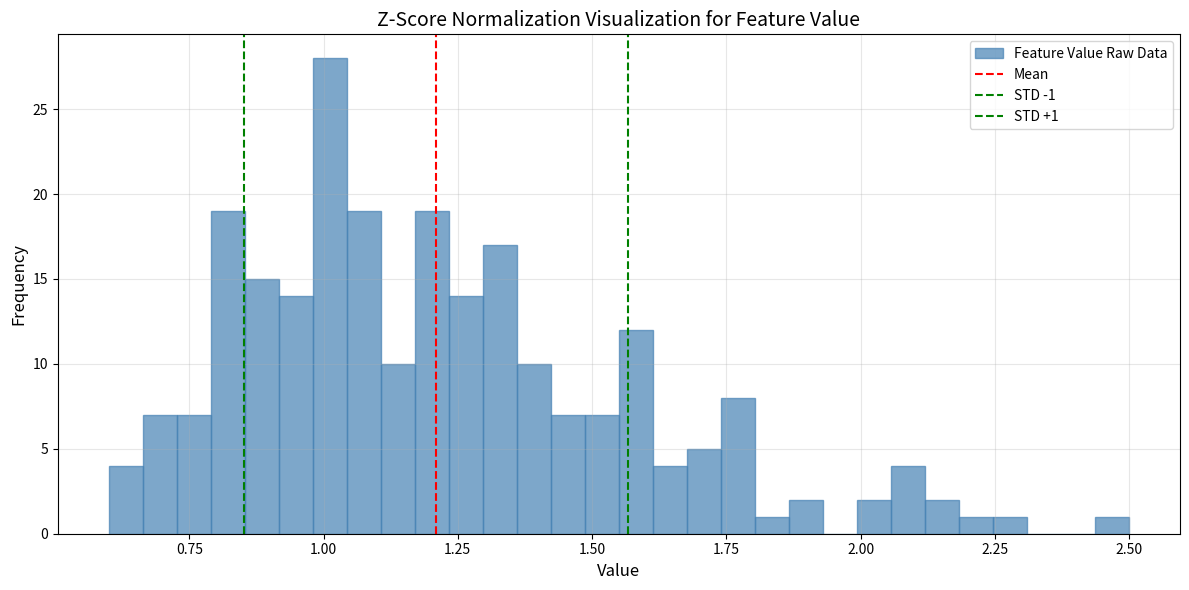

Around what value on the x-axis is the tallest bar? Give the approximate position of its centre, as read against the axis.

1.00